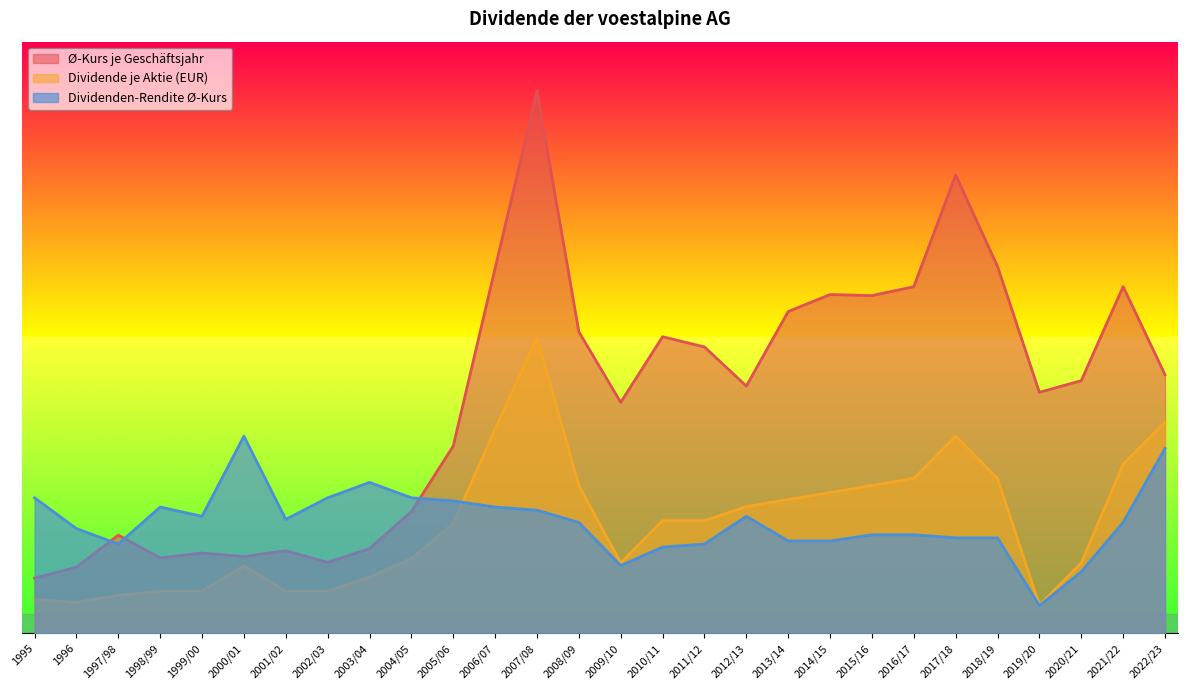

What is the sum of all Ø-Kurs je Geschäftsjahr values?

663.3